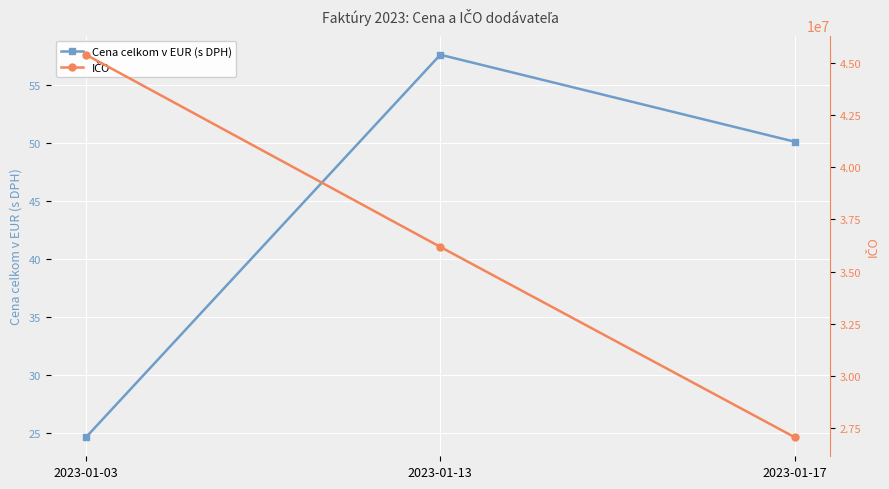

How many lines are shown in the chart?

2